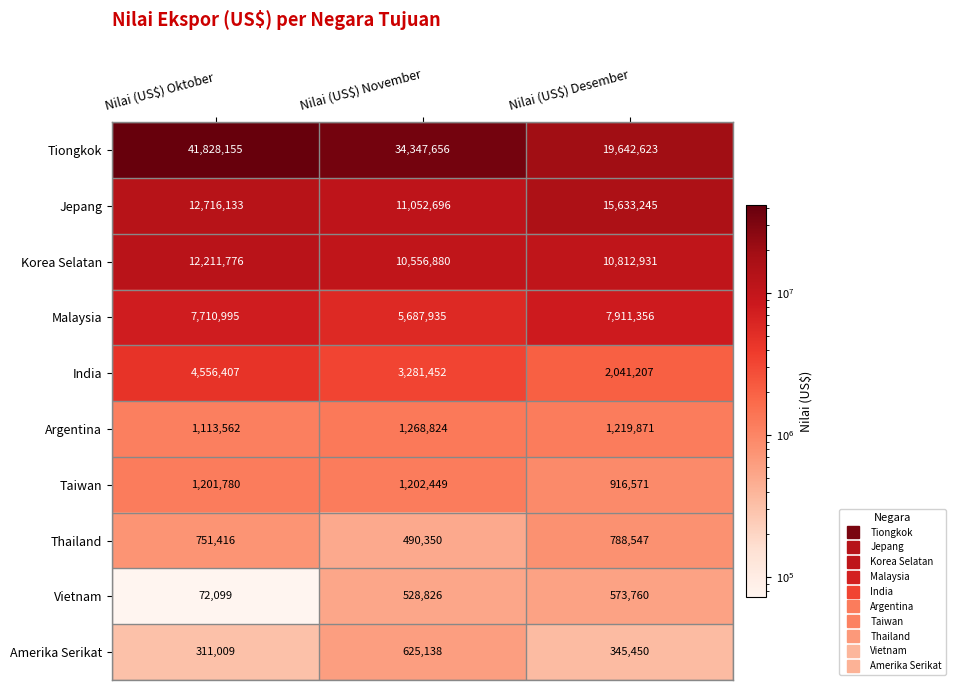

Reading left to right, transcribe all the data shown in this chart.

Tiongkok: 41828155	34347656	19642623
Jepang: 12716133	11052696	15633245
Korea Selatan: 12211776	10556880	10812931
Malaysia: 7710995	5687935	7911356
India: 4556407	3281452	2041207
Argentina: 1113562	1268824	1219871
Taiwan: 1201780	1202449	916571
Thailand: 751416	490350	788547
Vietnam: 72099	528826	573760
Amerika Serikat: 311009	625138	345450